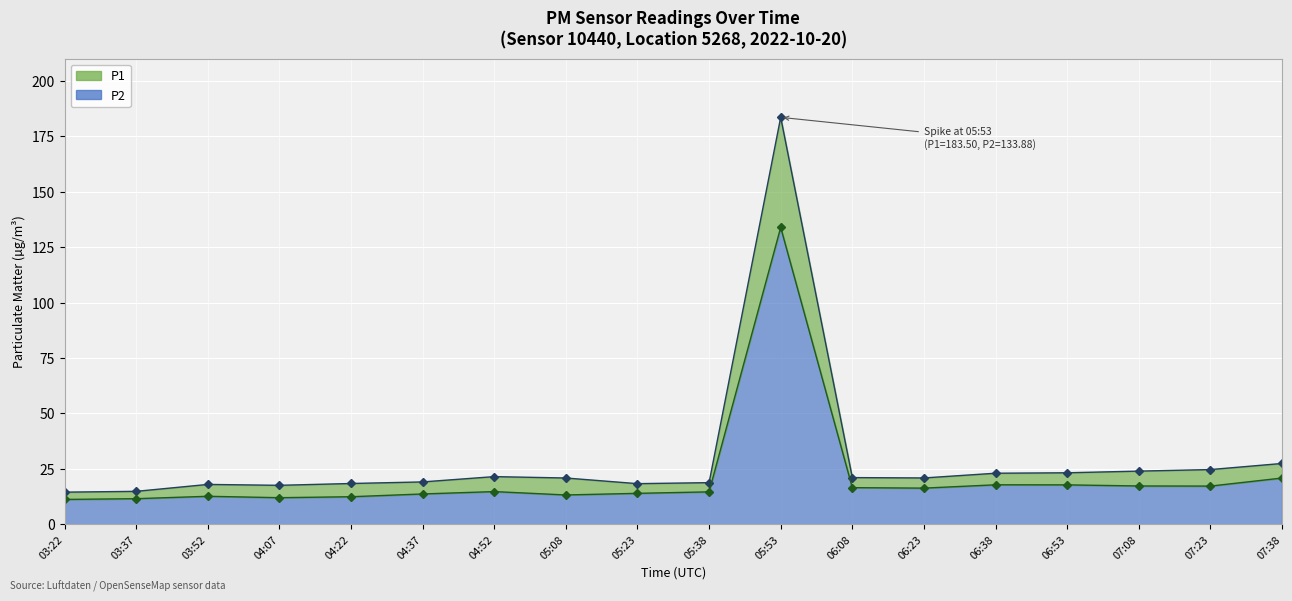

How many interior local valleys does the P2 line series have?

4